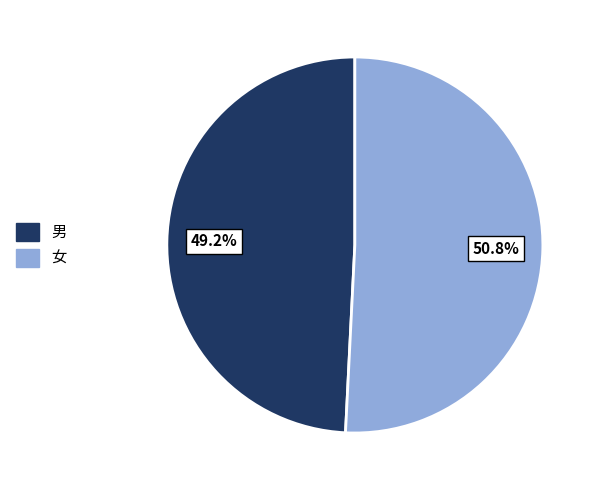

What is the total percentage of 女 and 男?

100.0%